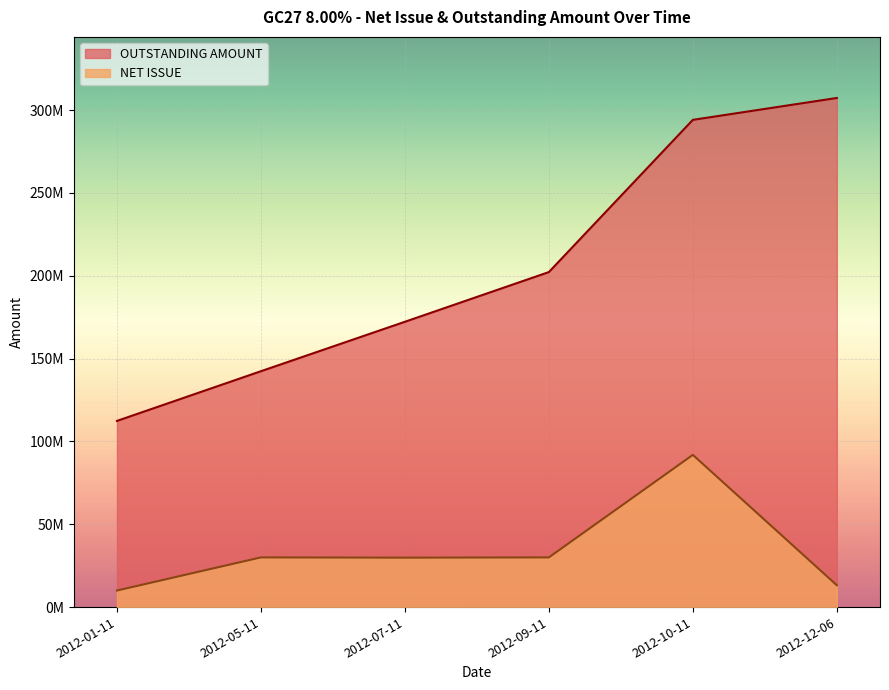

Is it true that OUTSTANDING AMOUNT equals 299848941 at 2012-07-11?

False